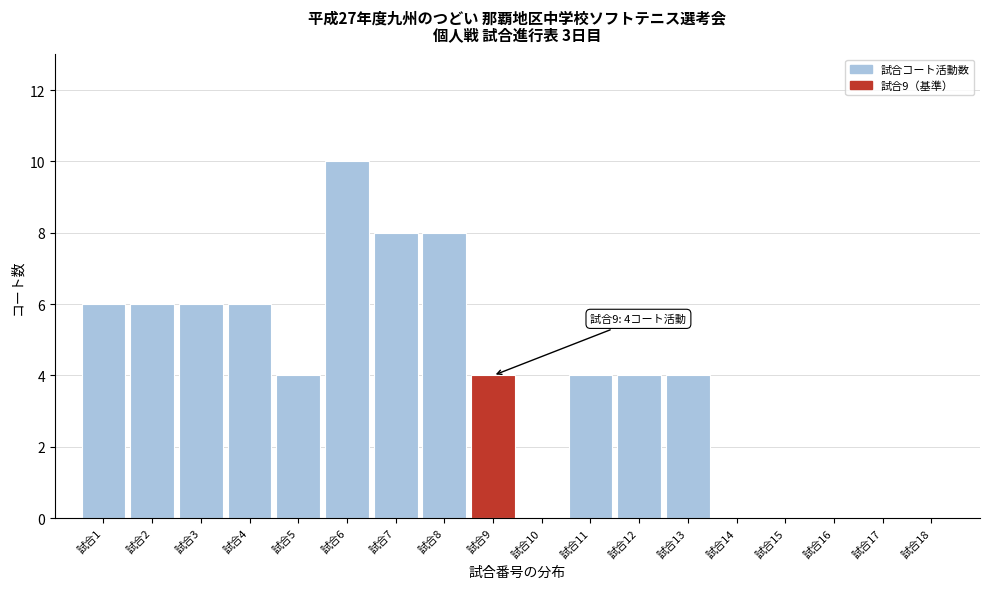

Reading left to right, list all the values displayed in this chart.

試合1=6	試合2=6	試合3=6	試合4=6	試合5=4	試合6=10	試合7=8	試合8=8	試合9=4	試合10=0	試合11=4	試合12=4	試合13=4	試合14=0	試合15=0	試合16=0	試合17=0	試合18=0